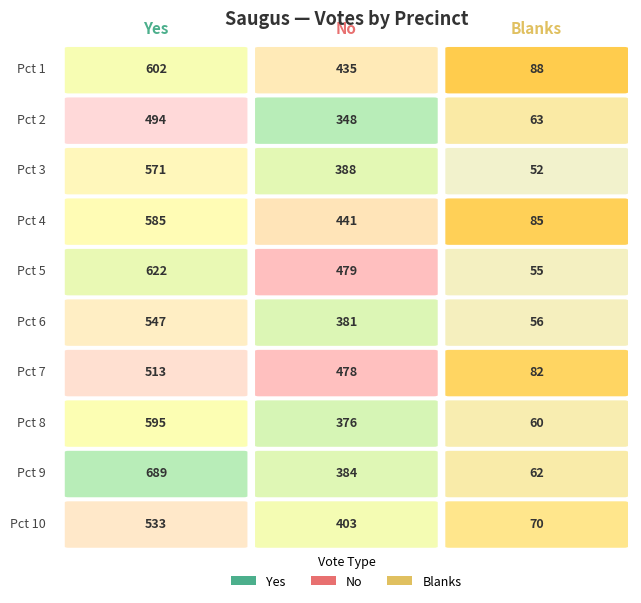

Count the 10 values in the range 70 to 533.

3